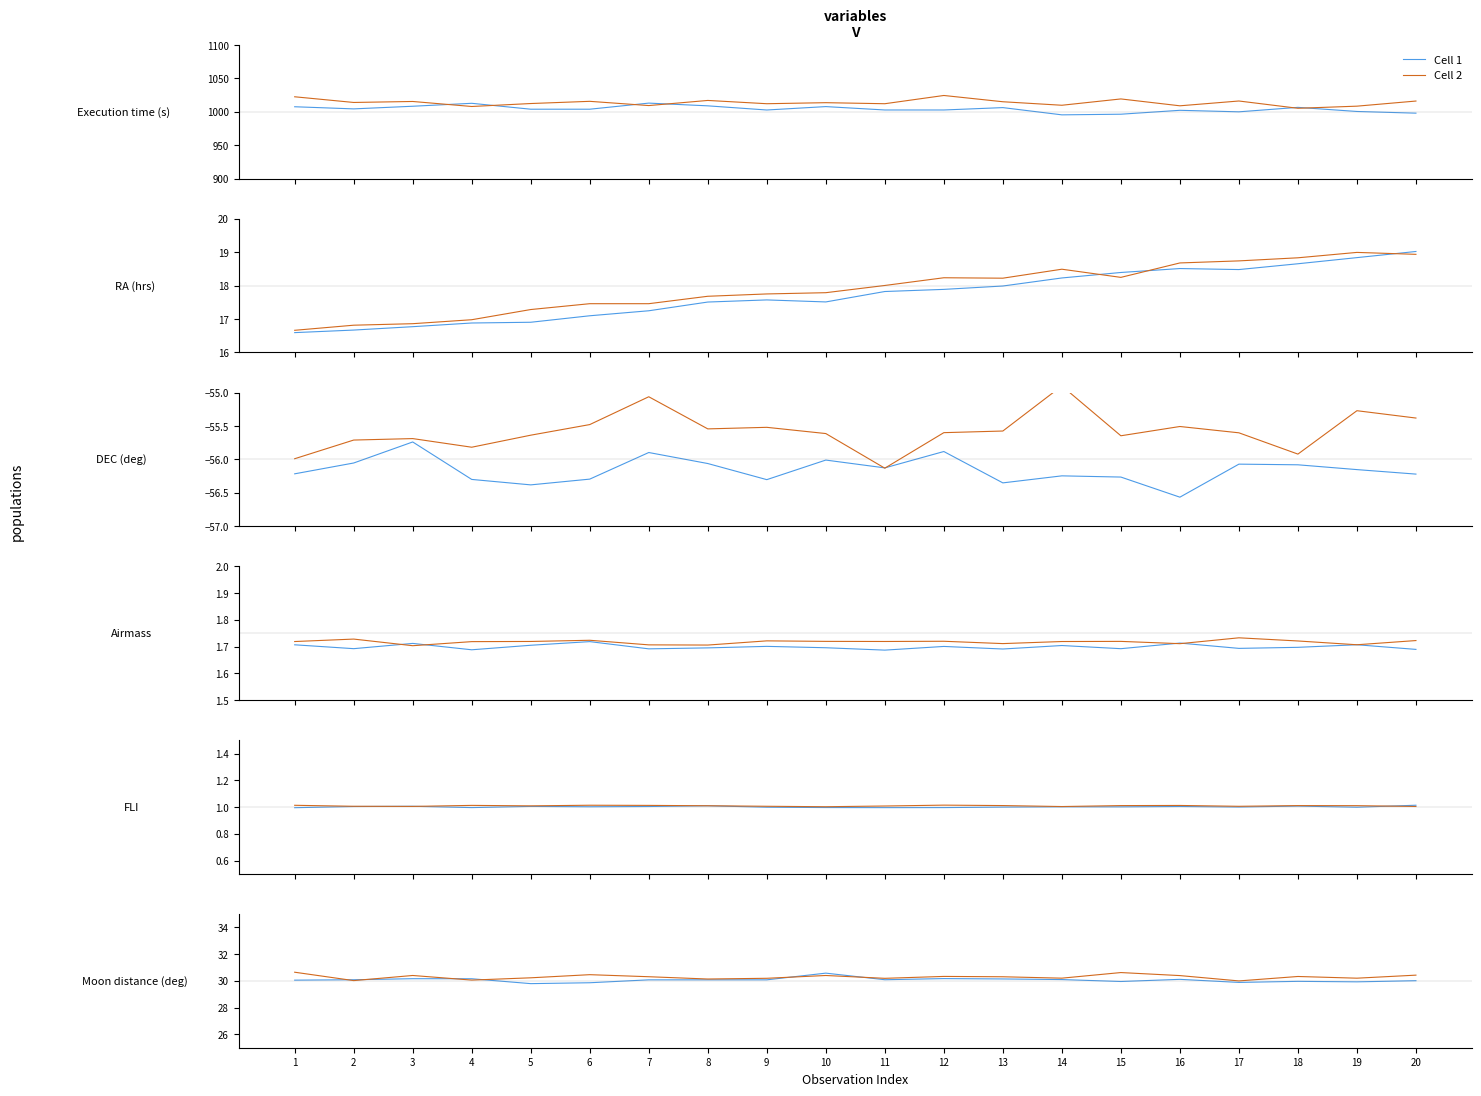

At which category does Cell 1 reach its first local peak?

3